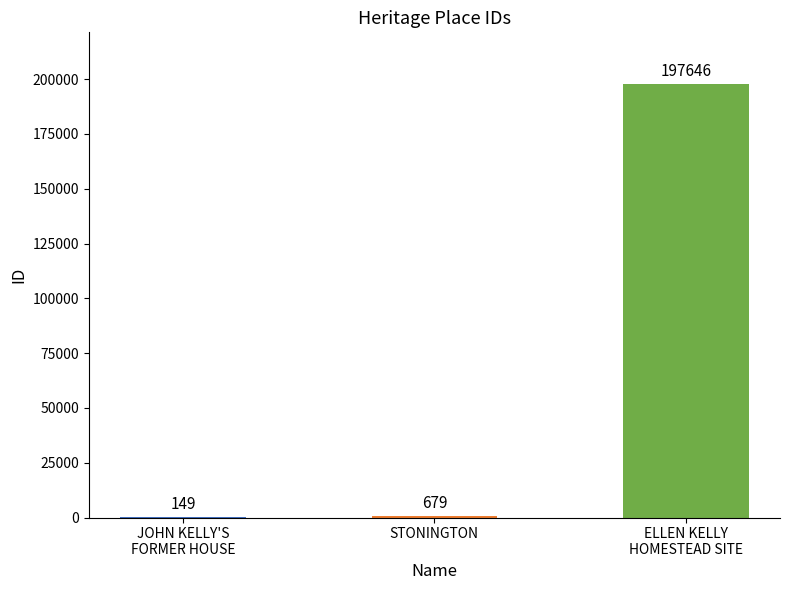

What is the sum of all values?

198474